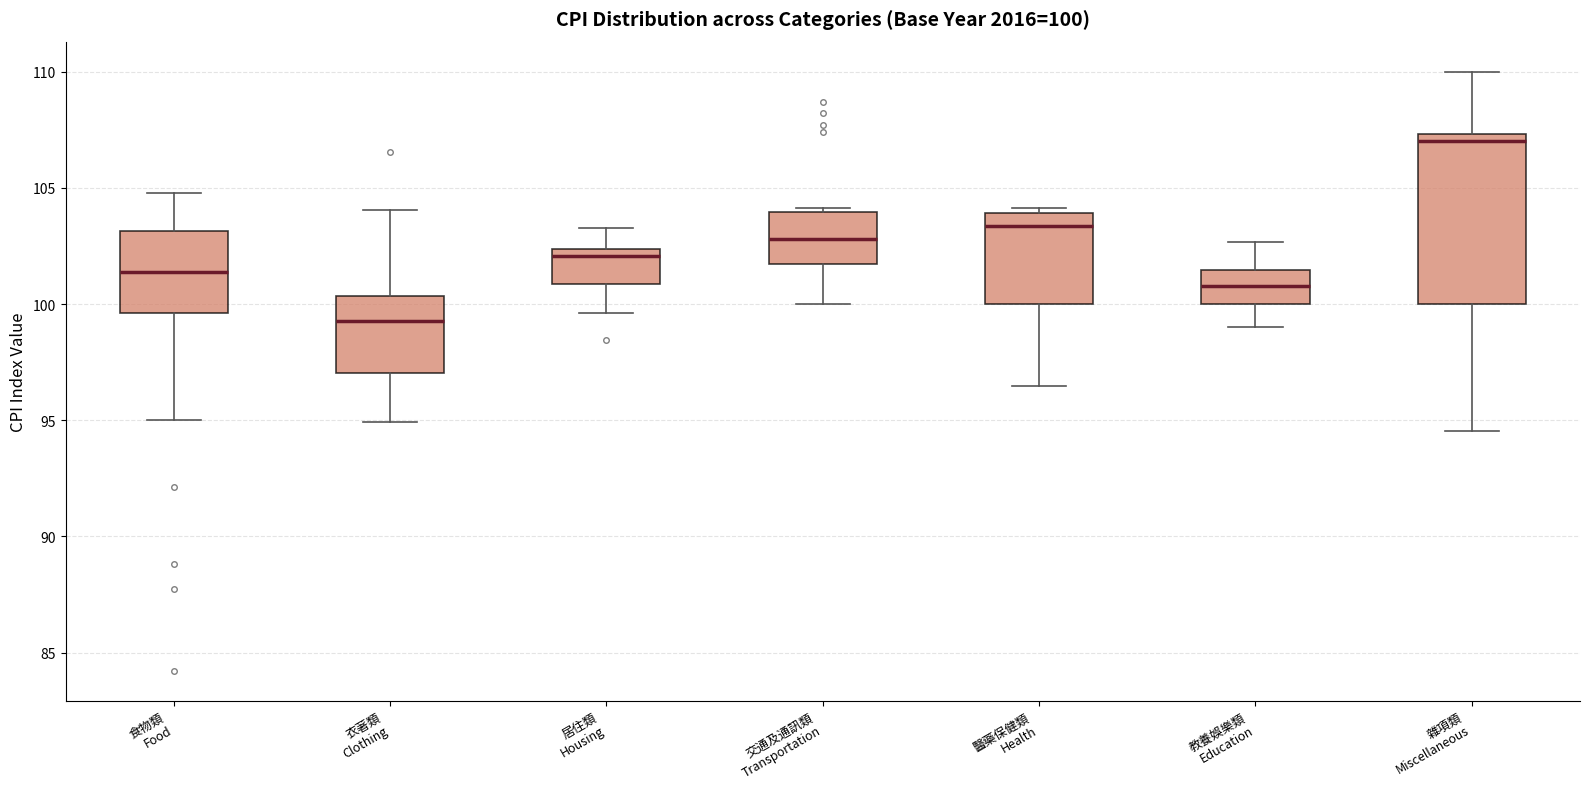

Which box has the lowest median line?

衣著類 Clothing